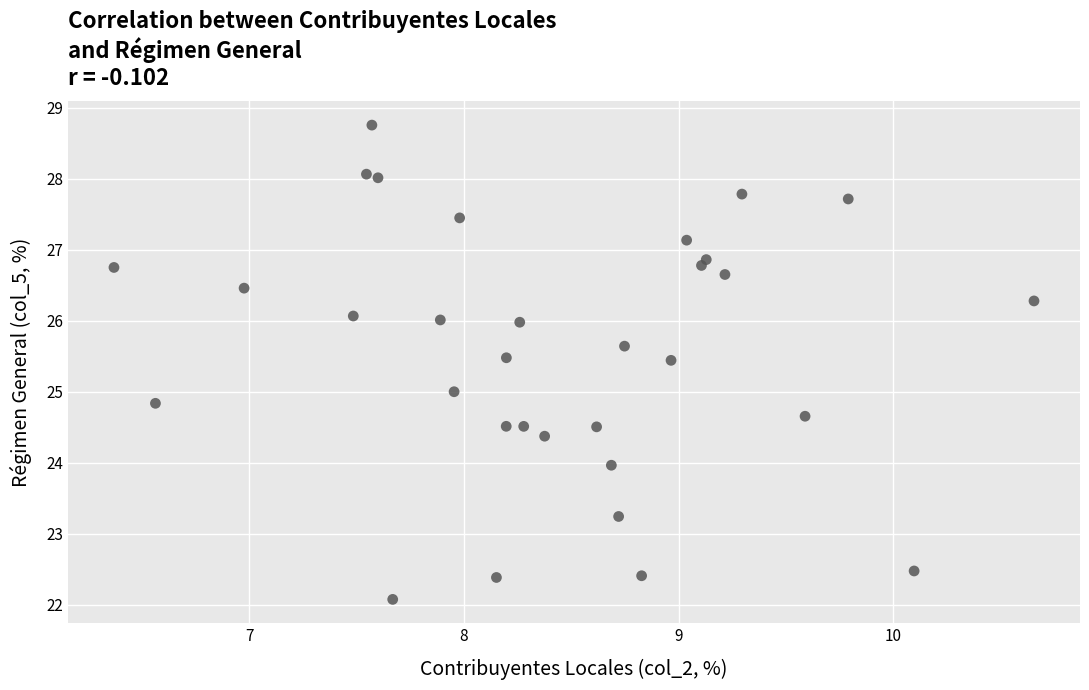

What is the range of Y values (max minus min)?

6.7